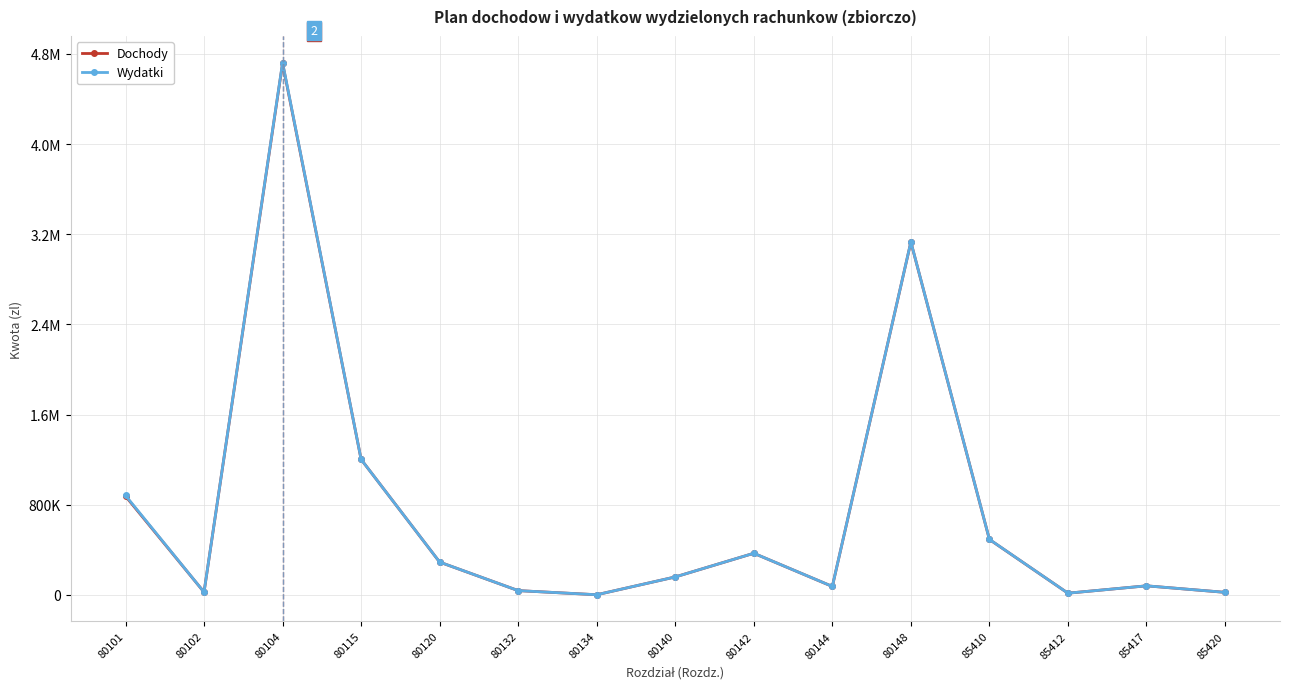

What are all the series names shown in the legend?

Dochody, Wydatki